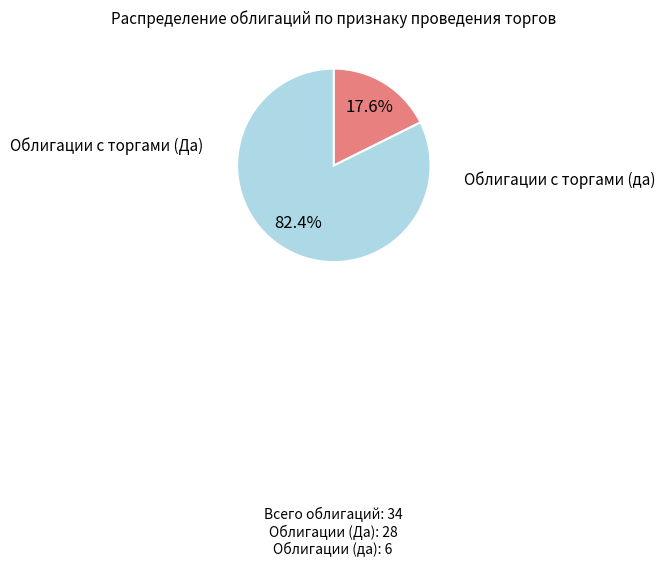

How many slices are in this pie chart?

2